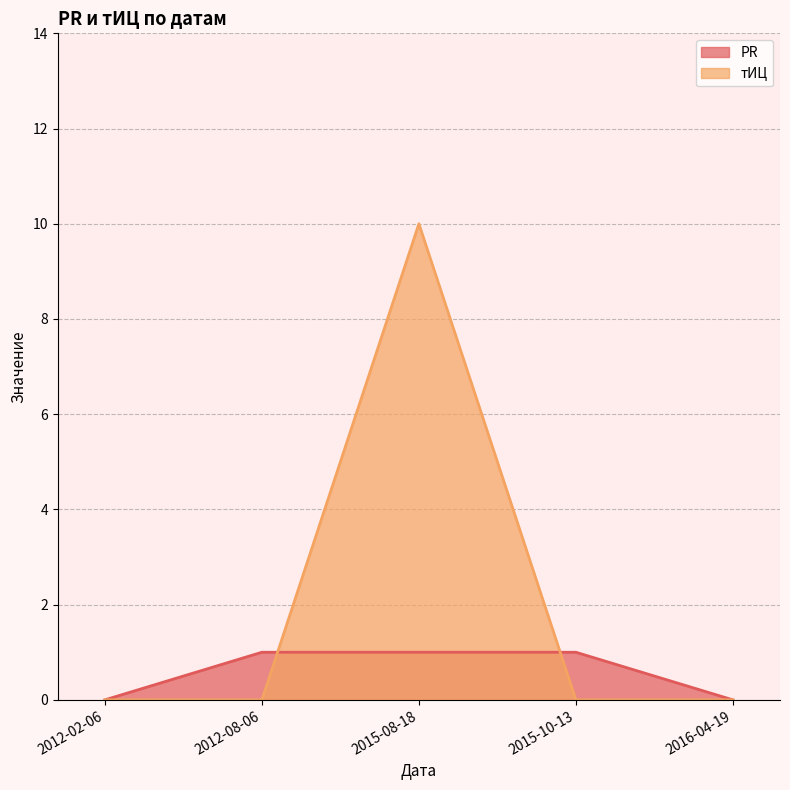

How many lines are shown in the chart?

2